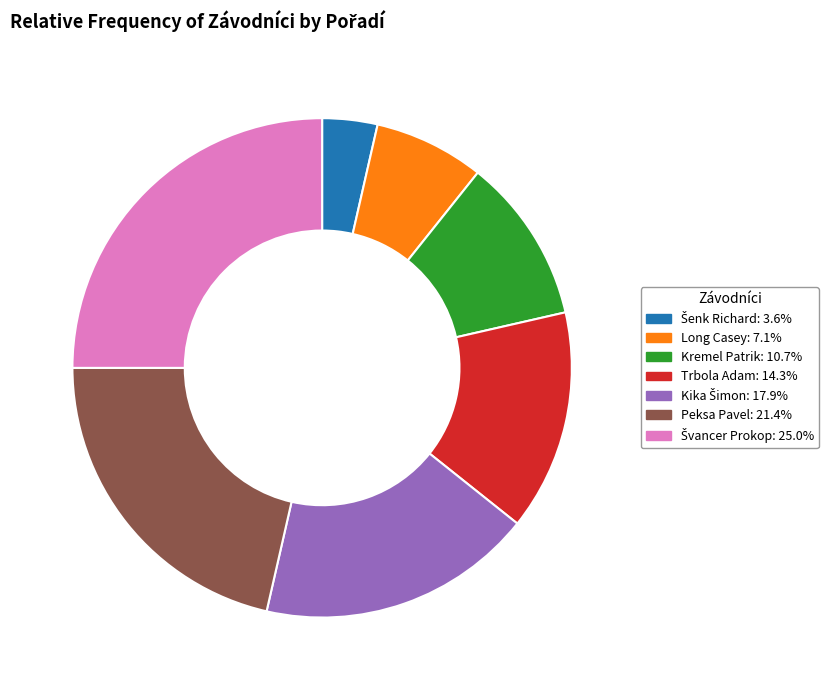

What is the ratio of the value at Kremel Patrik to the value at Peksa Pavel?

0.5